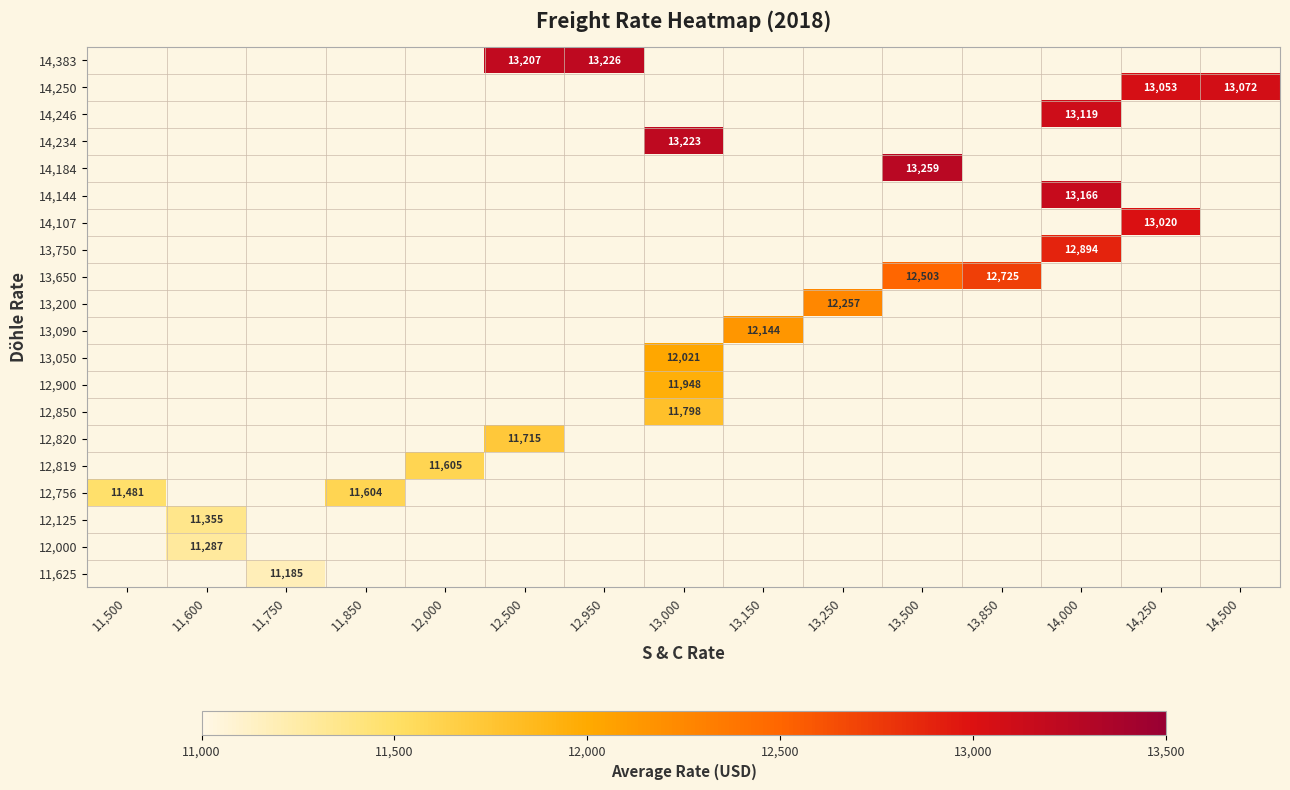

At which category does the chart reach its minimum across all series?

11,750